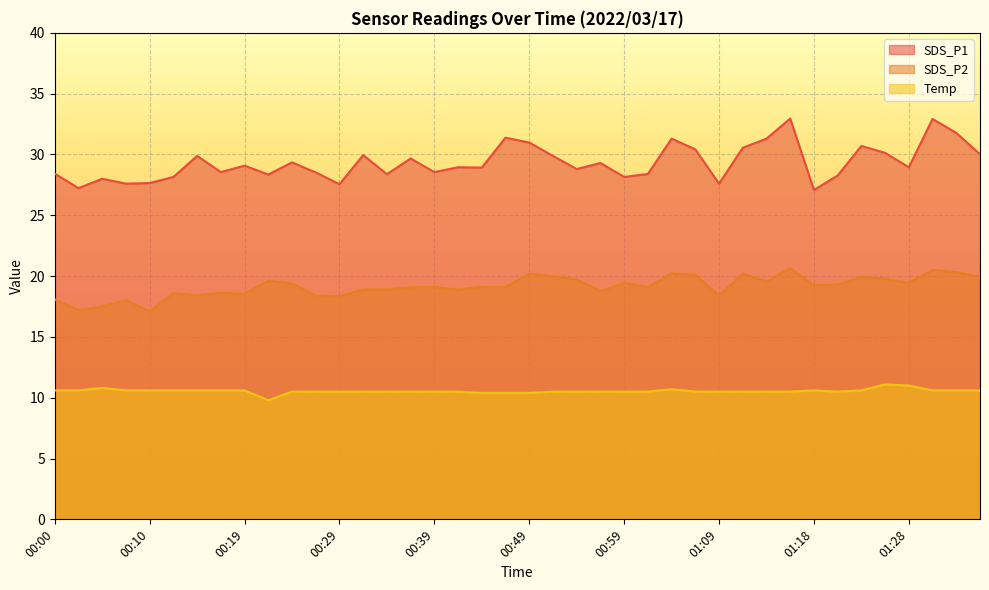

How many lines are shown in the chart?

3